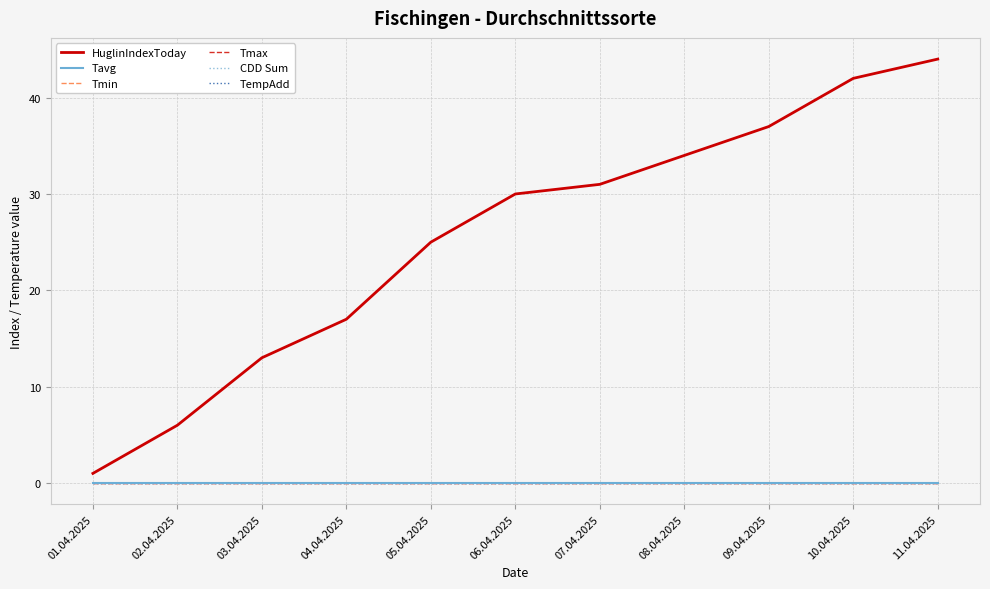

What is the sum of all HuglinIndexToday values?

280